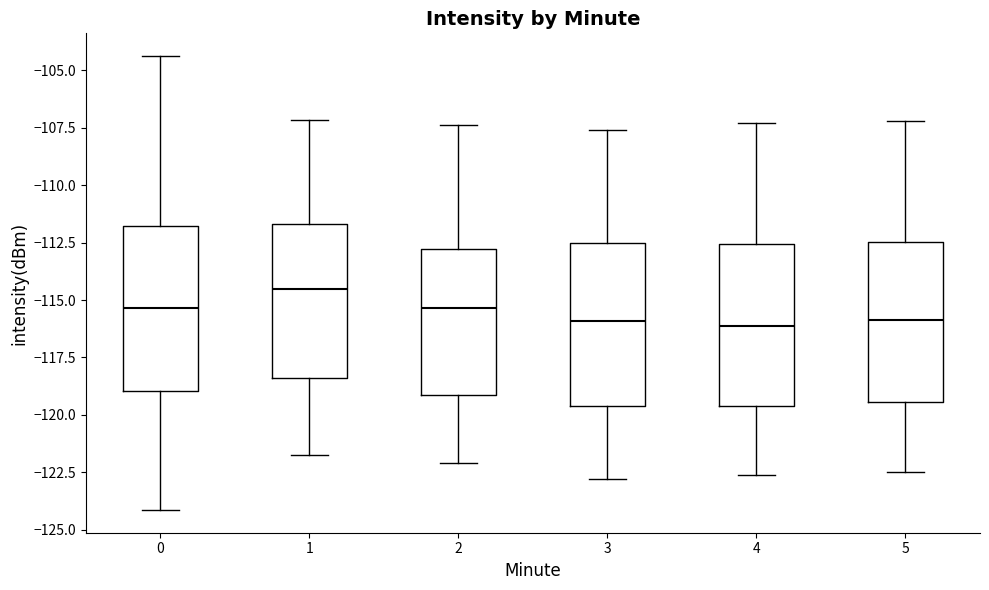

Reading left to right, transcribe this box plot: for each box, give where its median line is, the range the box spans, and where its two whiskers end, as read against the y-axis. The values are not printed on the chart, so give them approximately, as read against the axis.

0: median -115.5, box -119.0 to -112.0, whiskers -124.0 to -104.5
1: median -114.5, box -118.5 to -111.5, whiskers -121.5 to -107.0
2: median -115.5, box -119.0 to -113.0, whiskers -122.0 to -107.5
3: median -116.0, box -119.5 to -112.5, whiskers -123.0 to -107.5
4: median -116.0, box -119.5 to -112.5, whiskers -122.5 to -107.5
5: median -116.0, box -119.5 to -112.5, whiskers -122.5 to -107.0